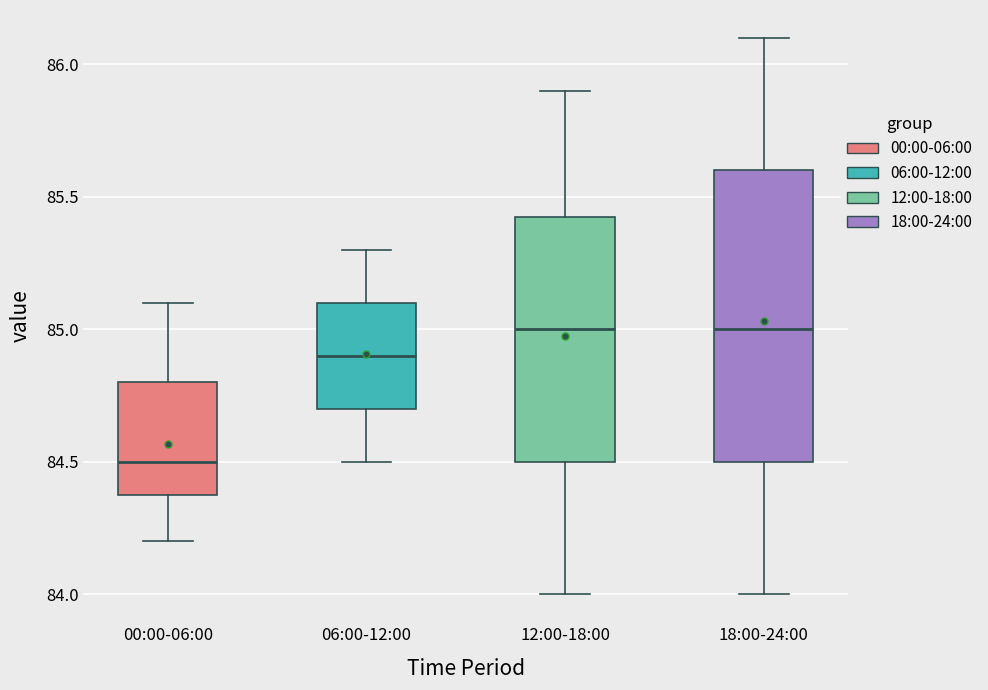

Which box's median line is the lowest?

00:00-06:00